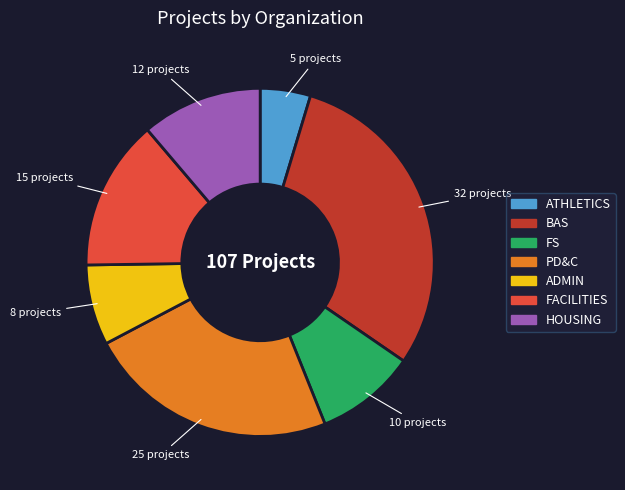

Does any single category account for the majority?

No